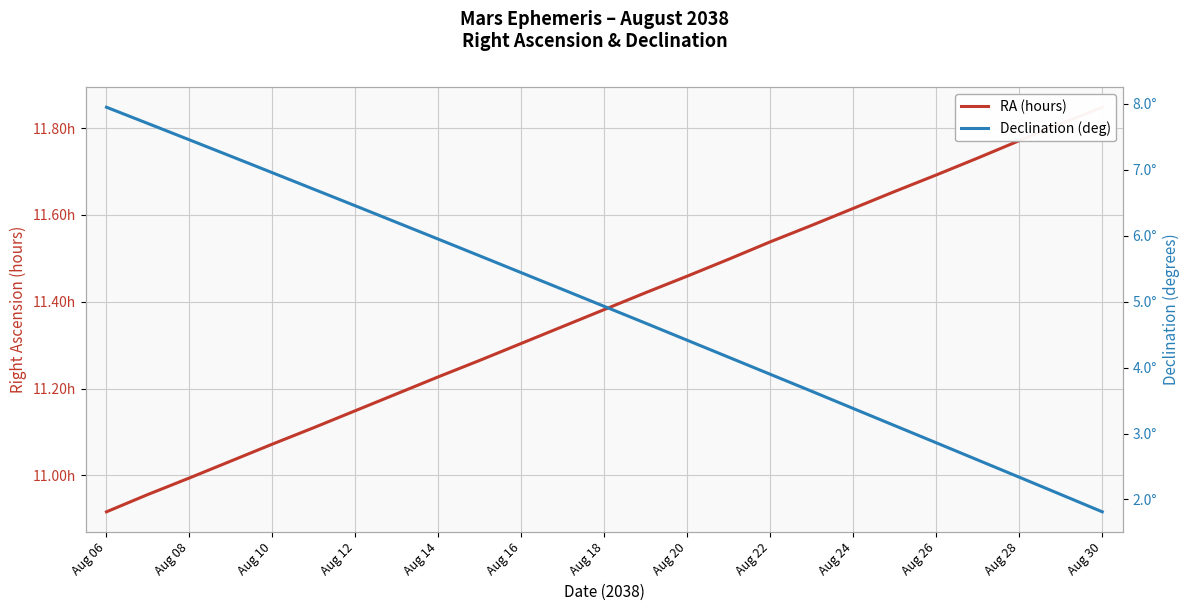

What are all the series names shown in the legend?

RA (hours), Declination (deg)